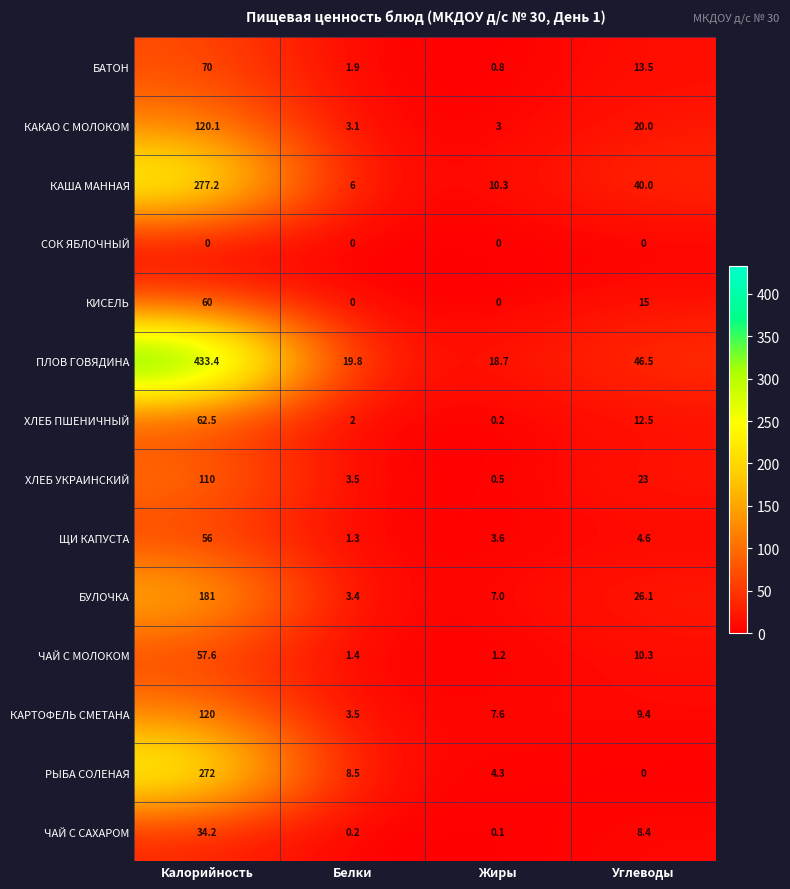

Which series has the largest total across all categories?

ПЛОВ ГОВЯДИНА